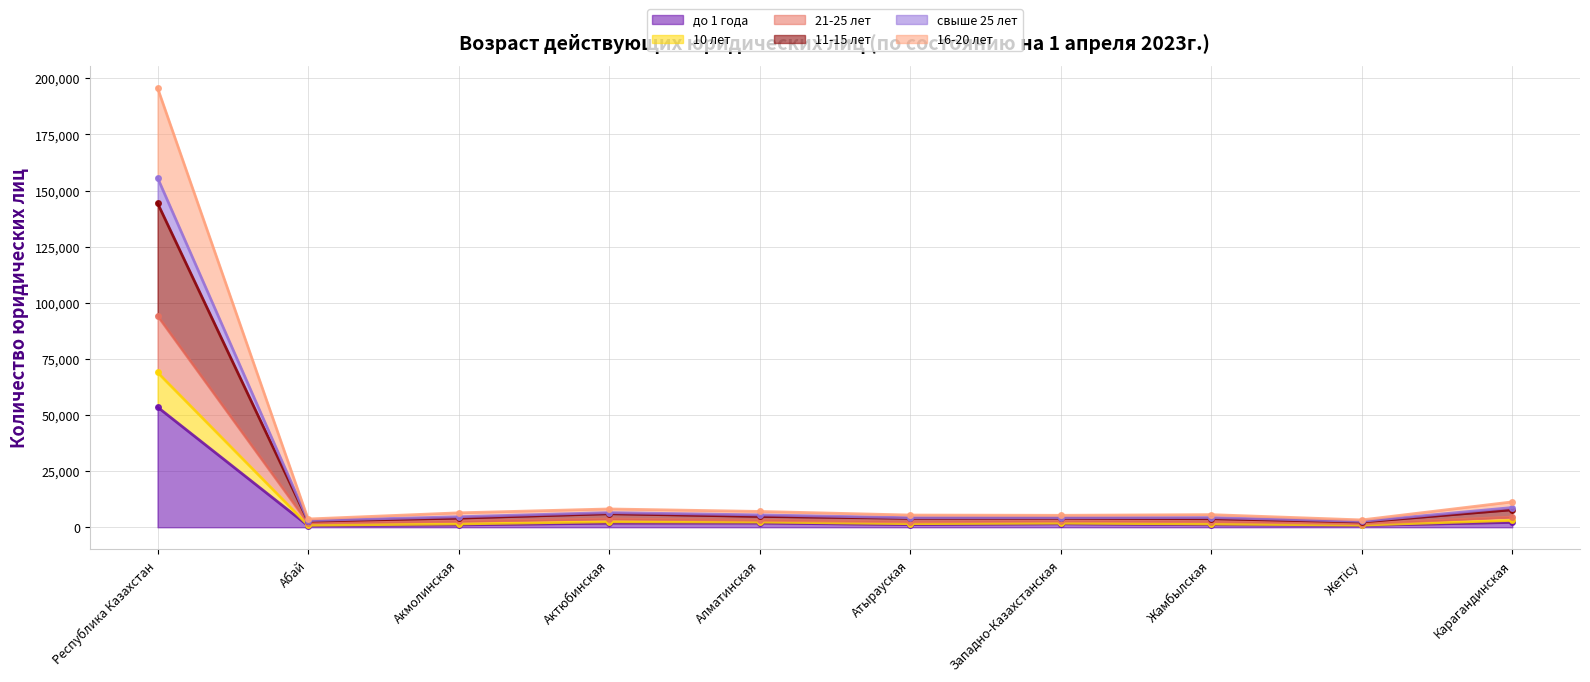

What is the difference between the second highest and second lowest values in the свыше 25 лет series?

5077